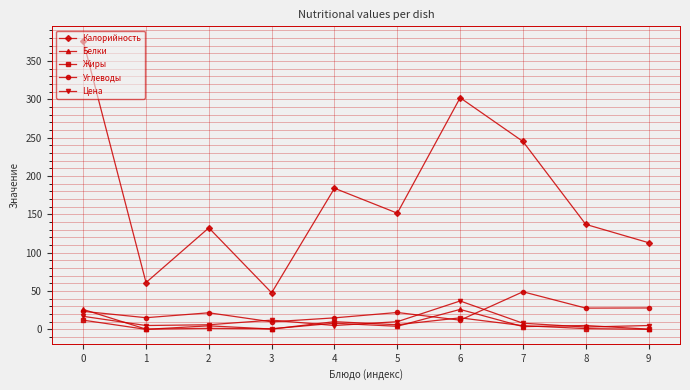

What is the difference between the second highest and minimum values in the Белки series?

25.7